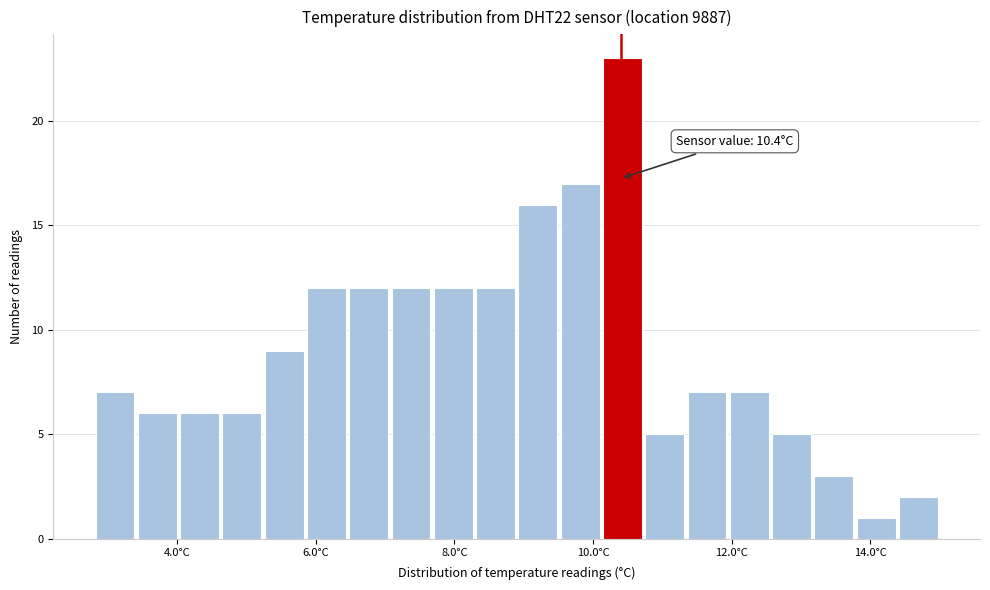

Read against the x-axis, roughly where is the centre of the tallest bar?

10.4